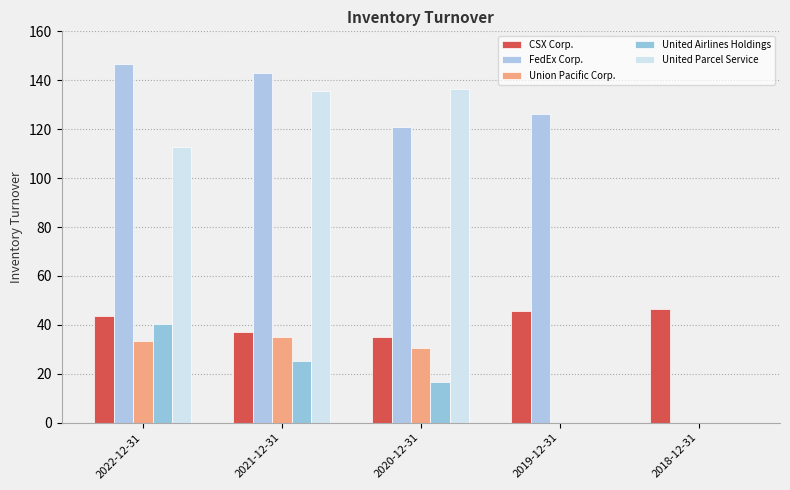

Is the value of Union Pacific Corp. at 2020-12-31 greater than the value of CSX Corp. at 2022-12-31?

No